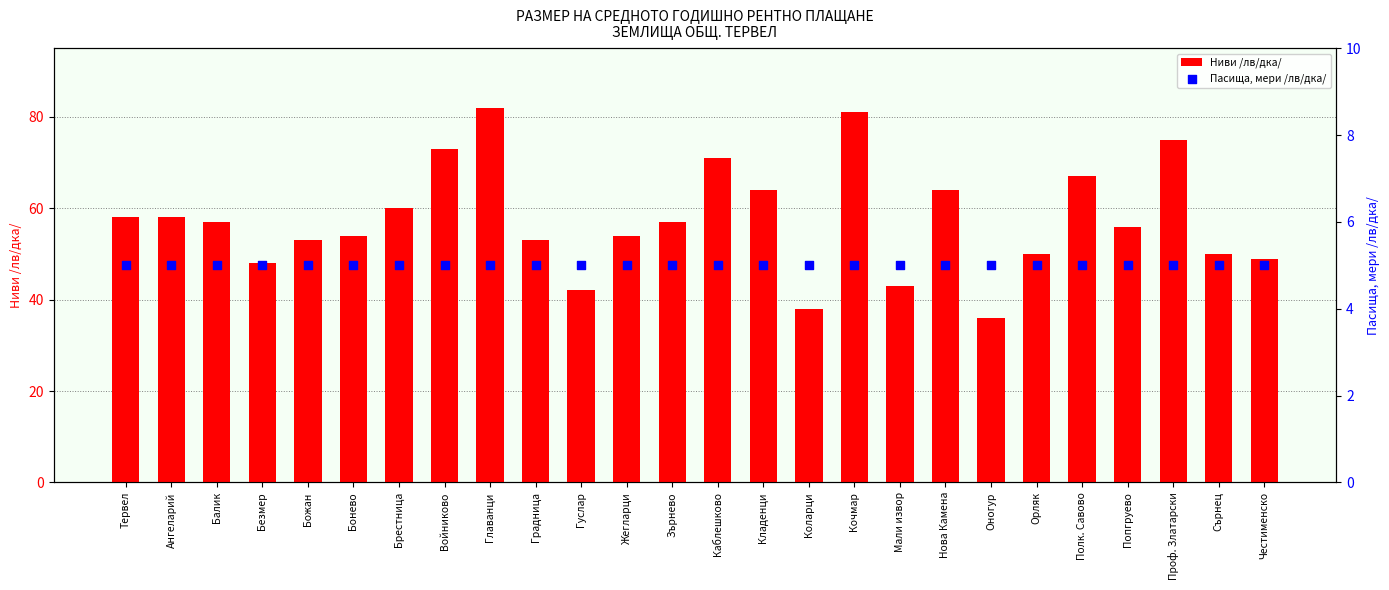

What is the total value across all series at Тервел?

63